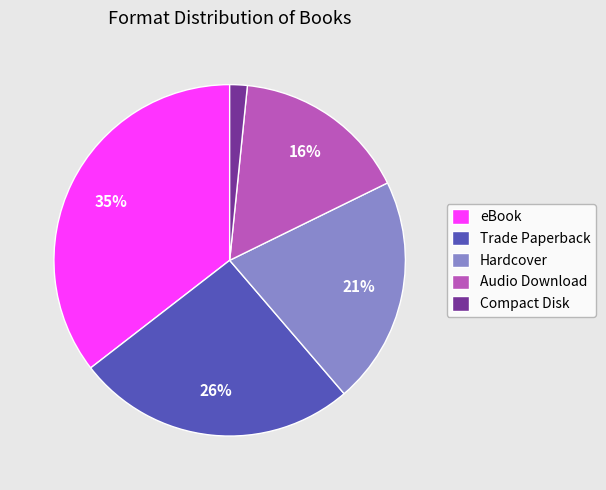

To the nearest percent, what is the difference between the Trade Paperback and Audio Download slice percentages?

10%